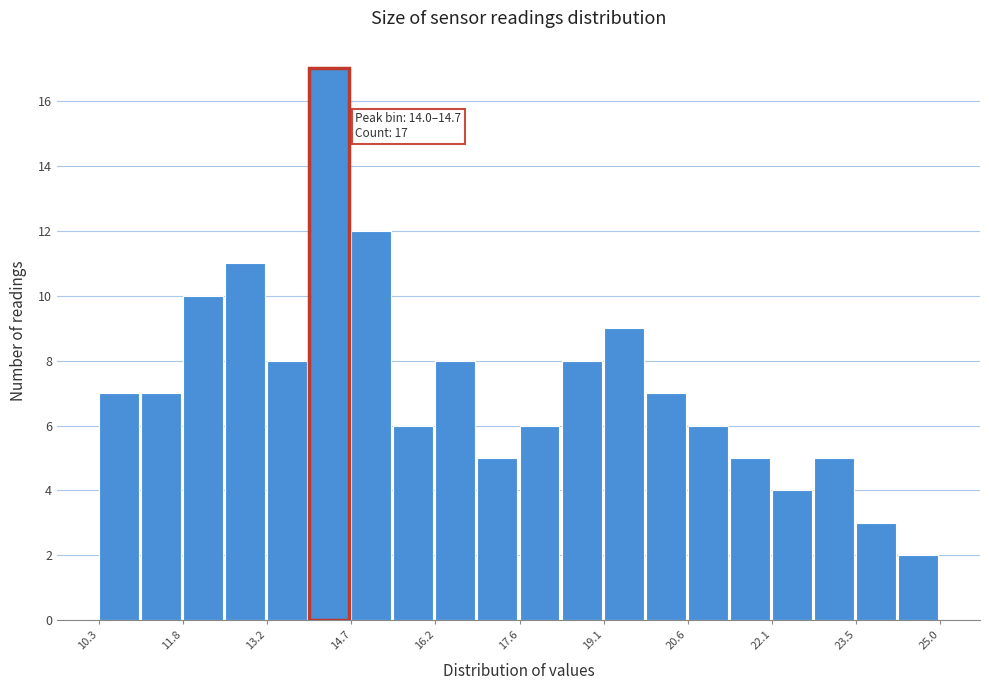

Read against the x-axis, roughly where is the centre of the tallest bar?

14.4